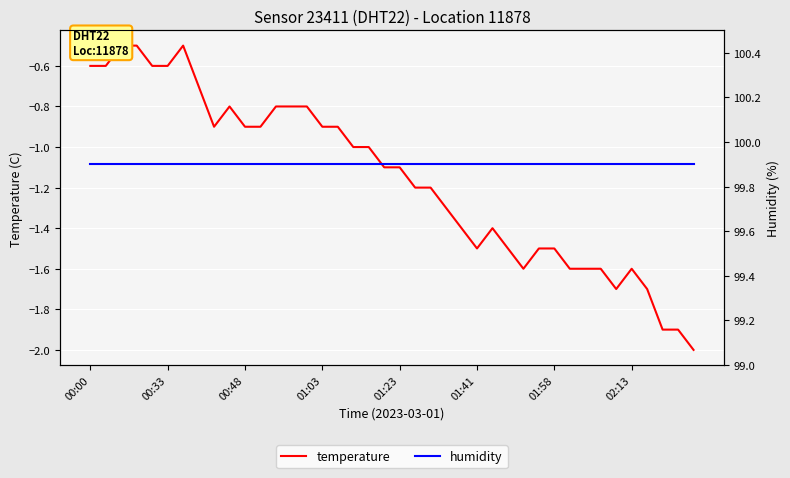

What are all the series names shown in the legend?

temperature, humidity